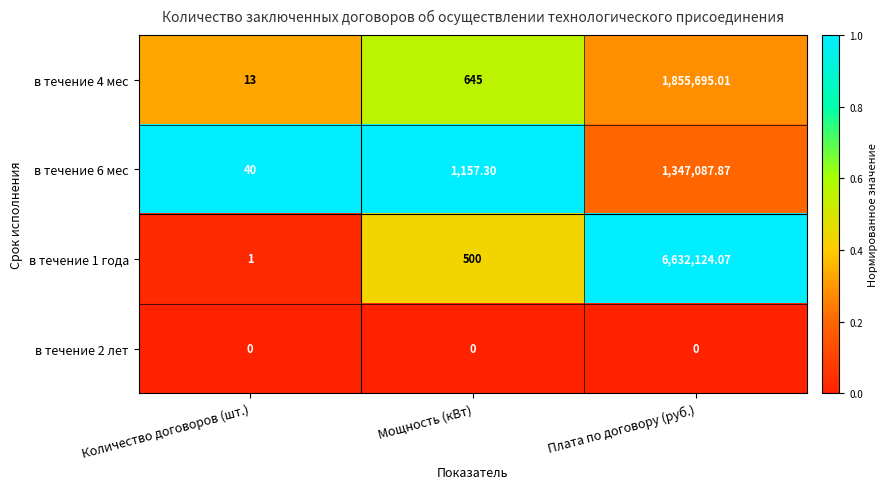

At which label is в течение 6 мес closest to 673563?

Мощность (кВт)